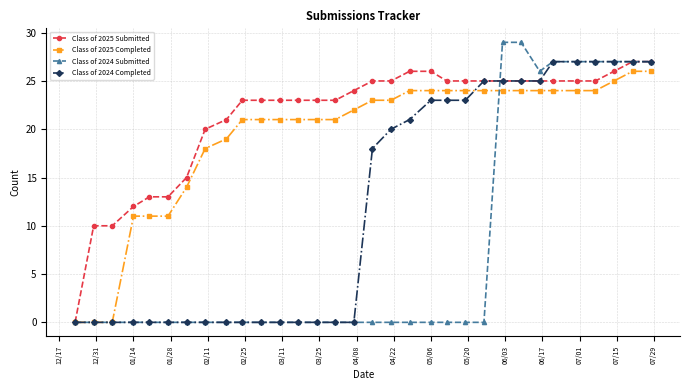

What is the highest value of the Class of 2025 Completed series?

26